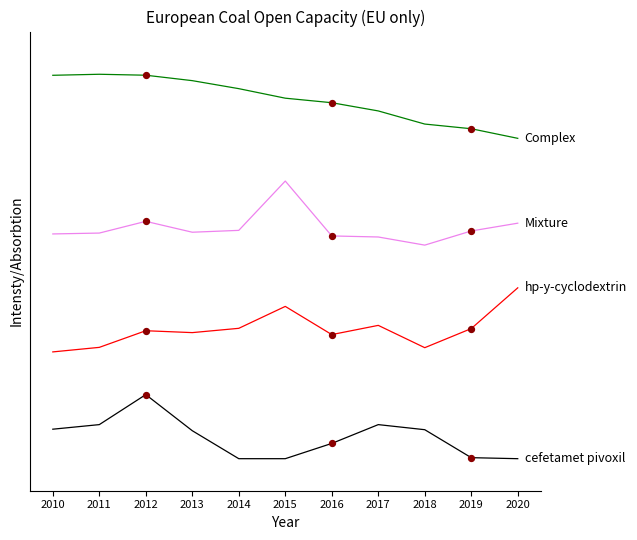

At which category is the sum across all series the highest?

2012